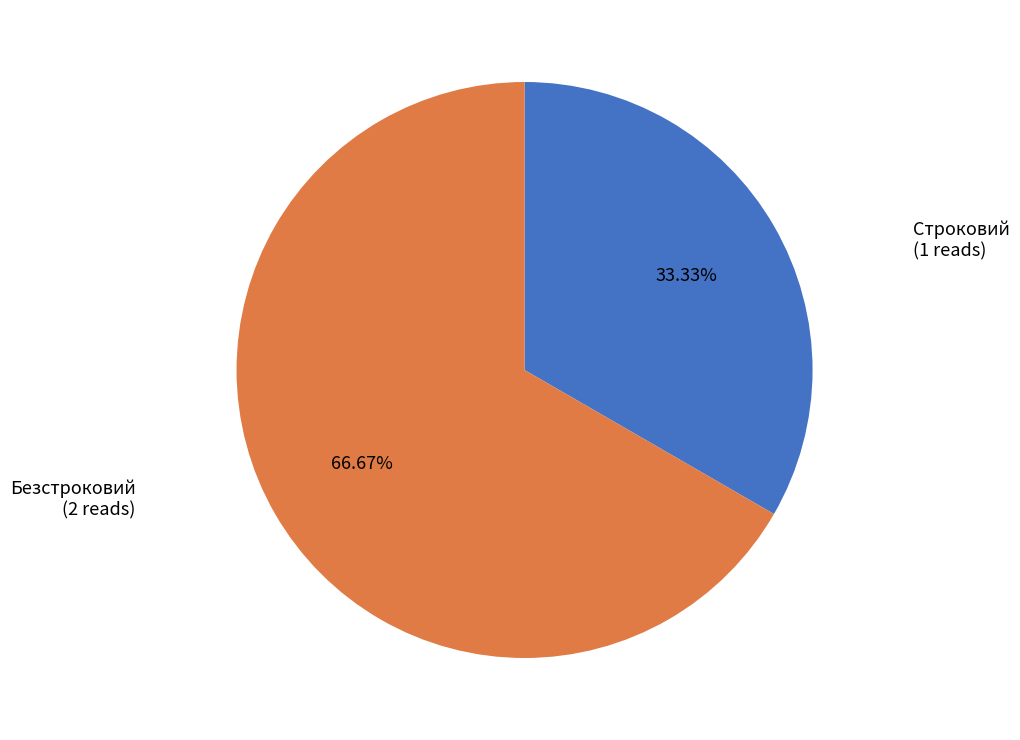

Is there a majority slice in this chart?

Yes